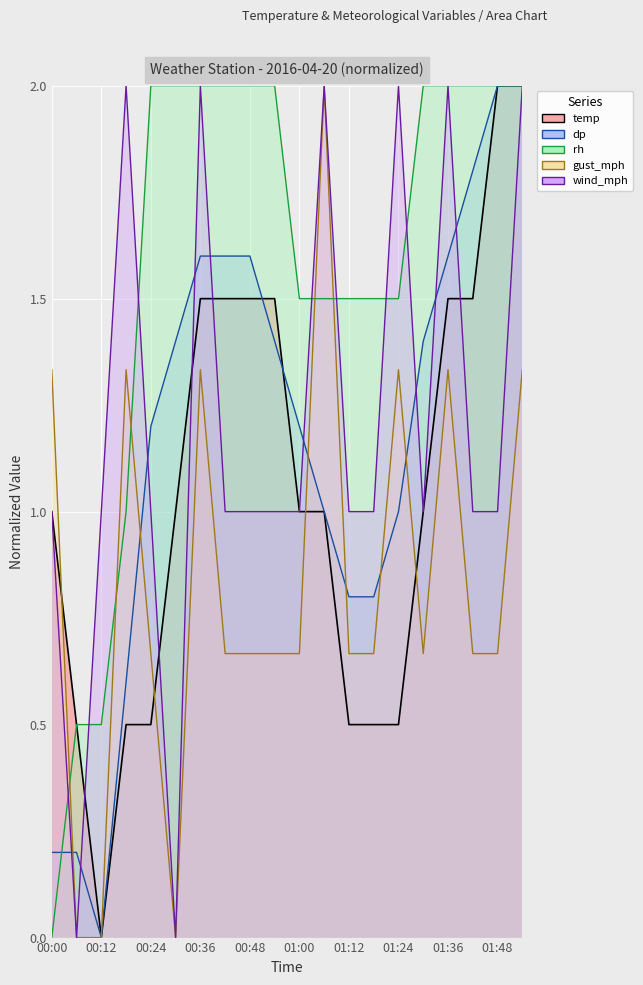

What is the spread (max minus min) of values at 01:00?

0.8